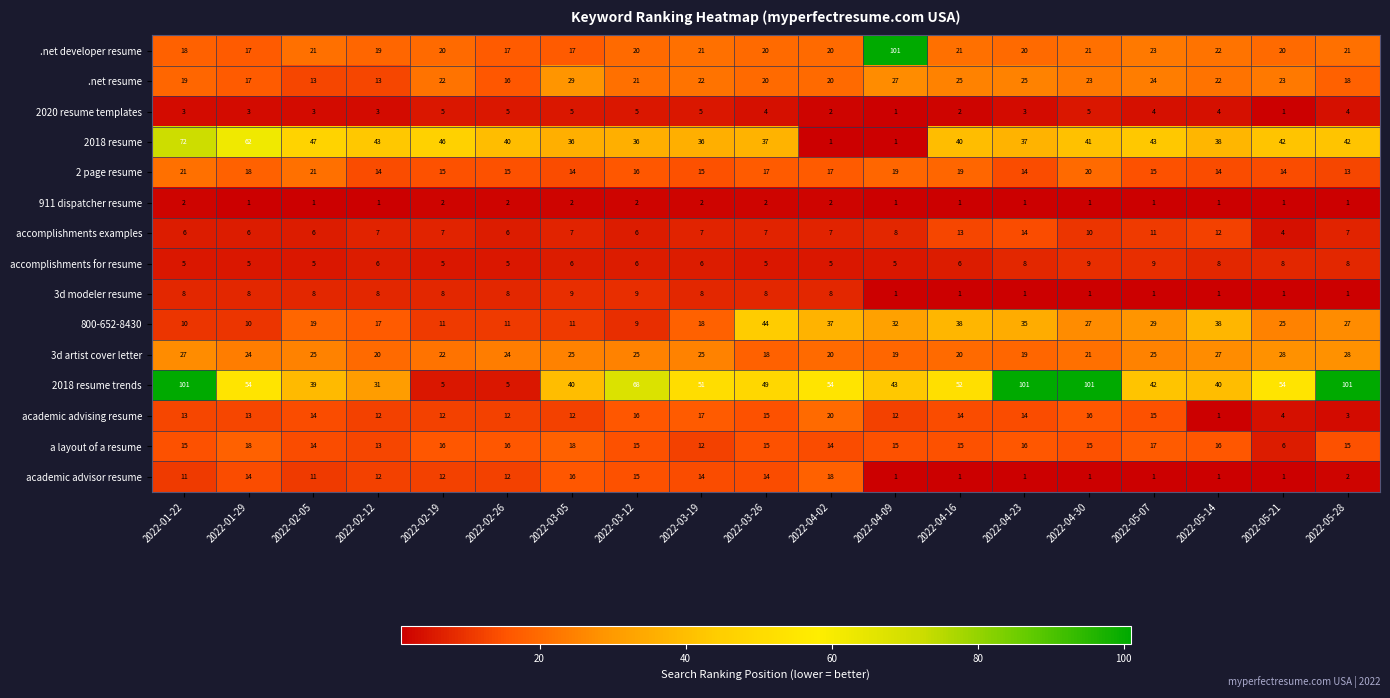

The value of .net developer resume at 2022-04-30 is 5. True or false?

False